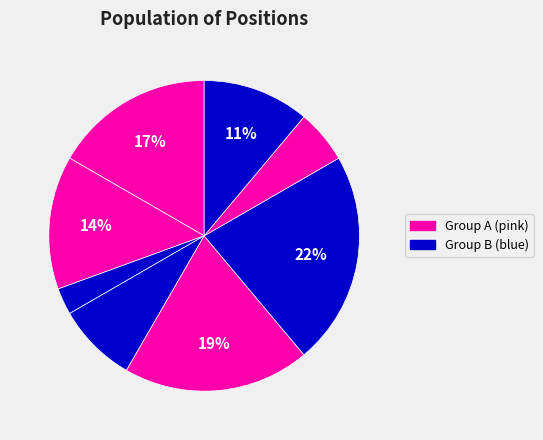

How many slices are in this pie chart?

8